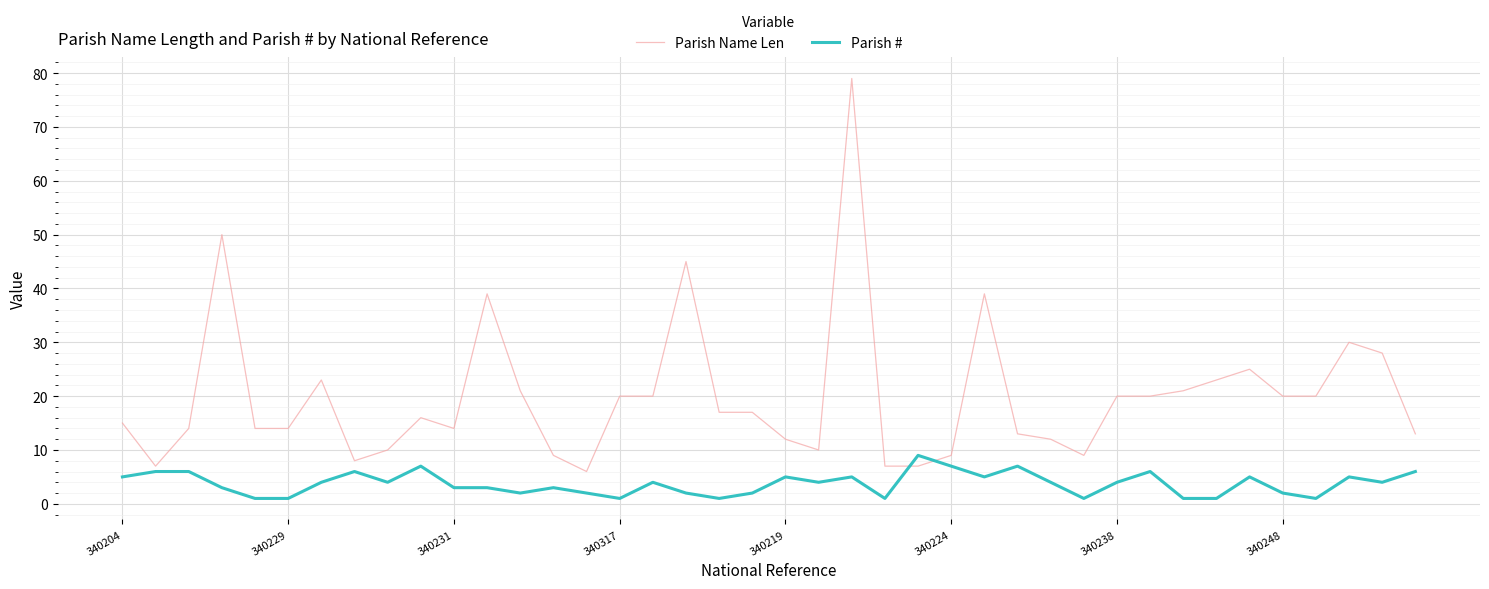

What is the difference between the maximum and minimum values in the Parish Name Len series?

73